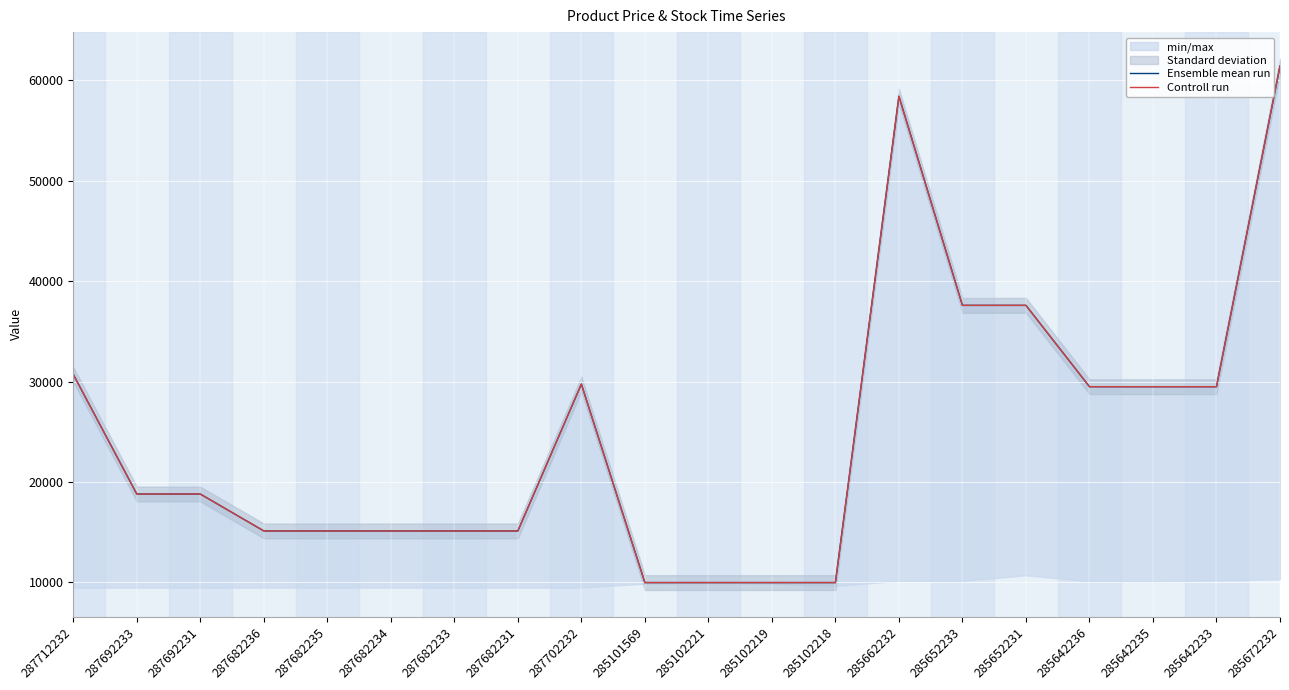

At which label is Controll run closest to 35704?

285652233